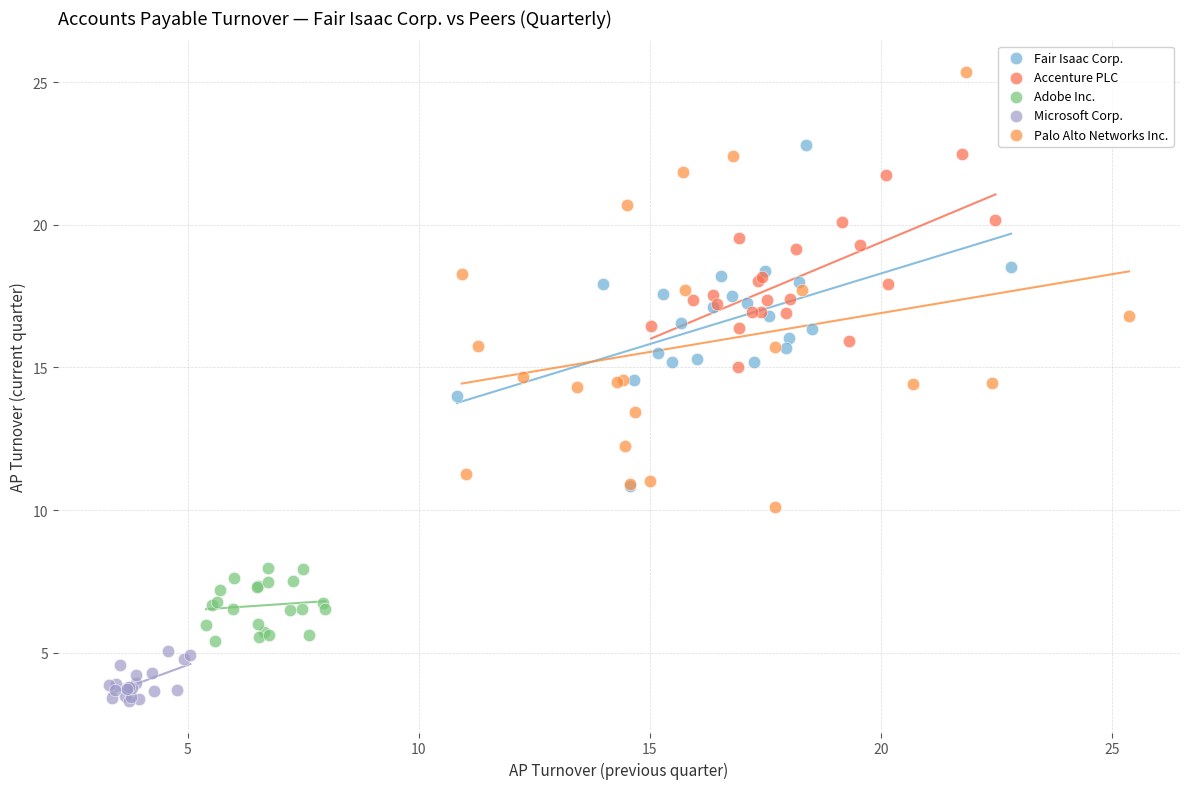

Which series reaches the minimum Y coordinate?

Microsoft Corp.